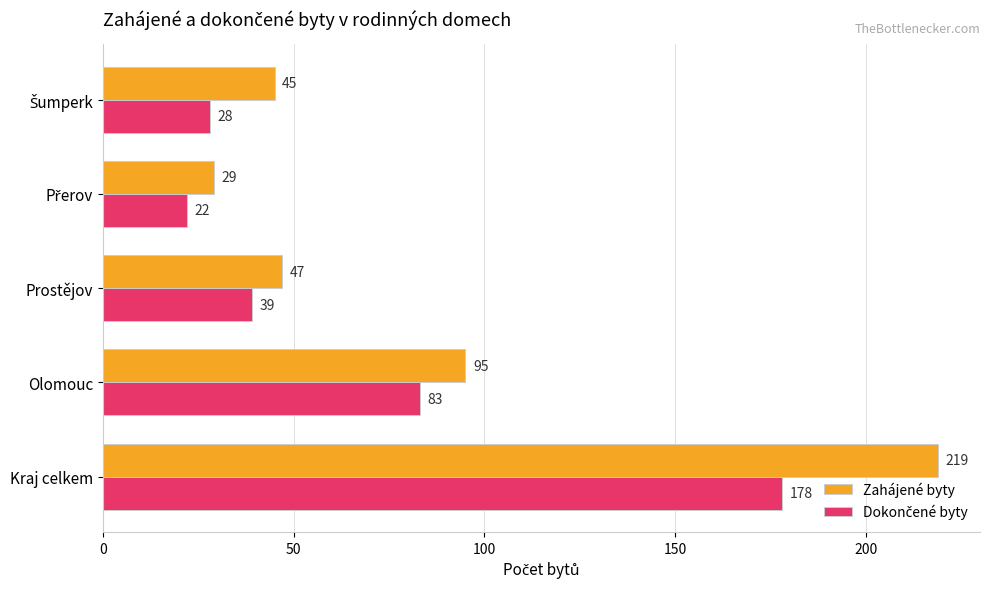

What is the difference between the maximum and minimum values in the Zahájené byty series?

190